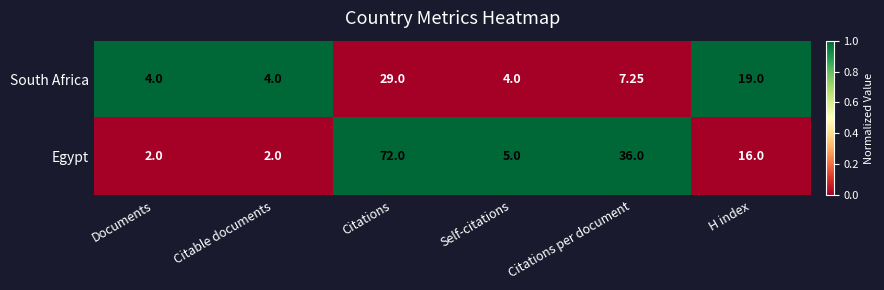

Between Citable documents and Citations per document, which series saw the biggest shift?

Egypt